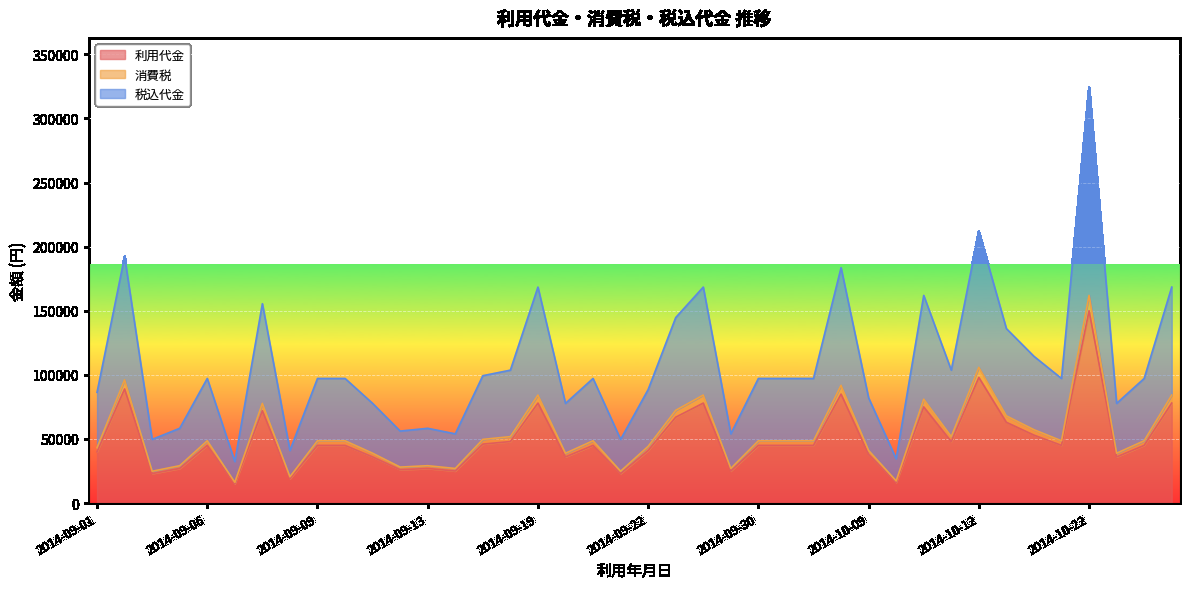

How many values in the 税込代金 series exceed 97200?

15